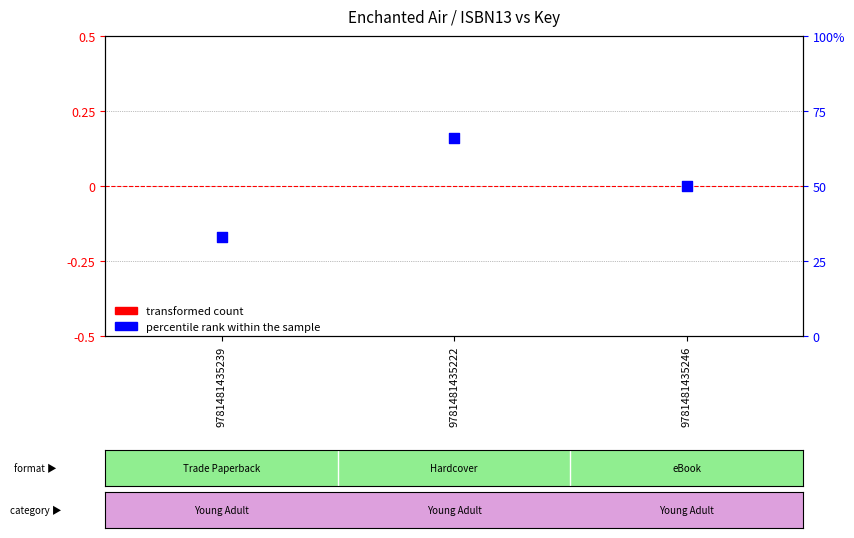

Which series has the widest spread of Y values?

percentile rank within the sample